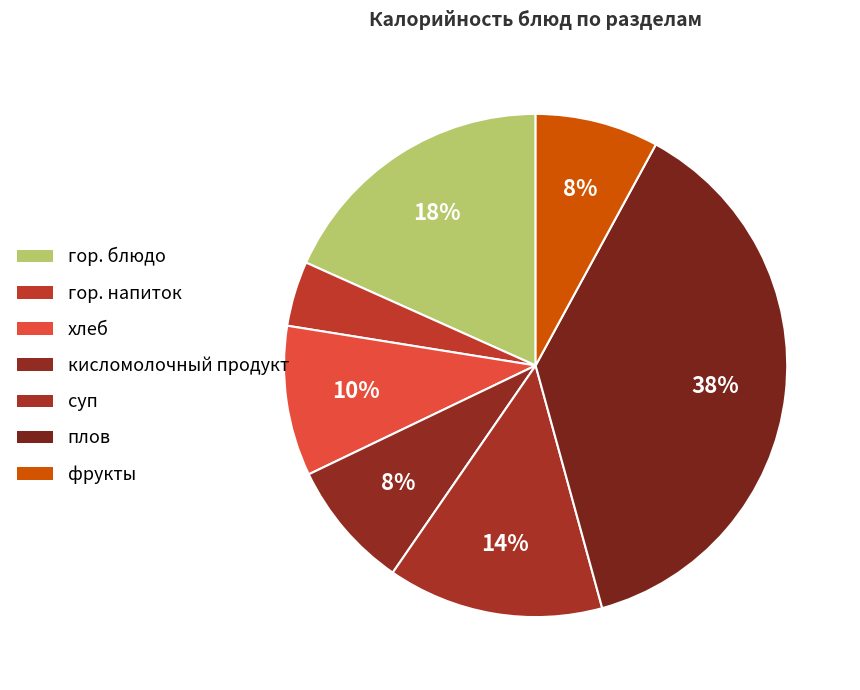

Is there a majority slice in this chart?

No